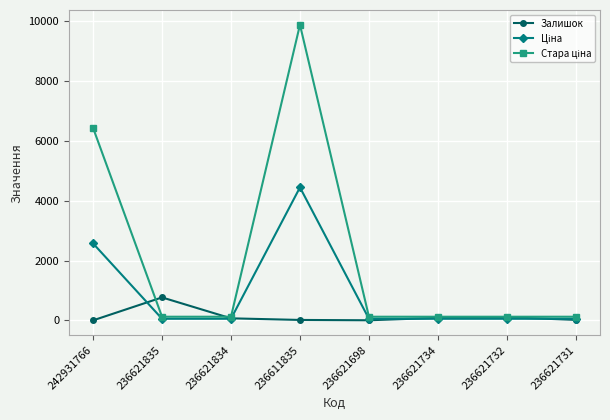

True or false: Залишок has a value of 71.0 at 236621834.

True